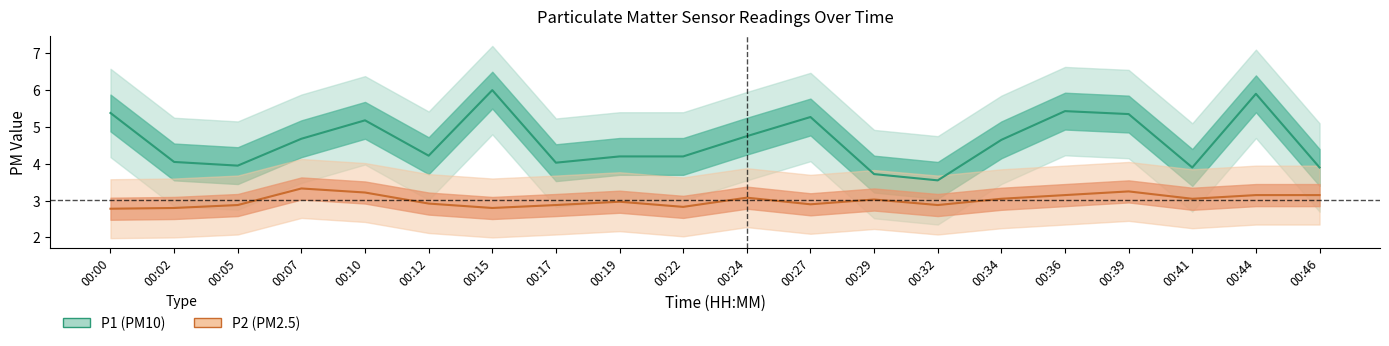

What is the difference between the maximum and minimum values in the P2 series?

0.6